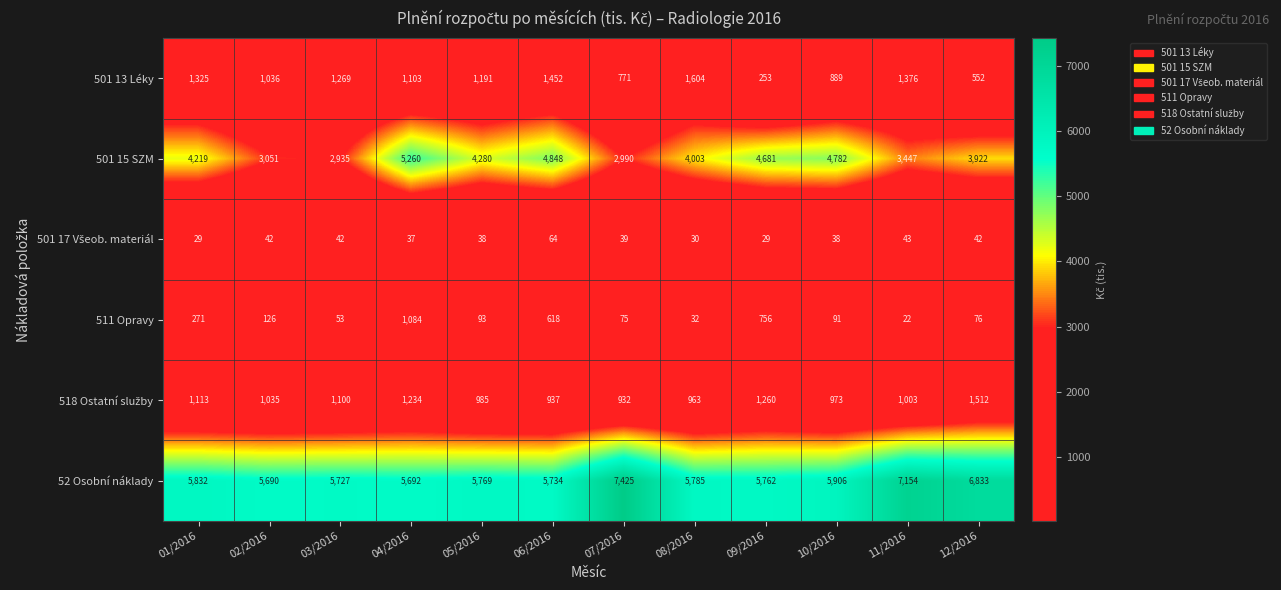

Which series has the largest range (max minus min)?

501 15 SZM